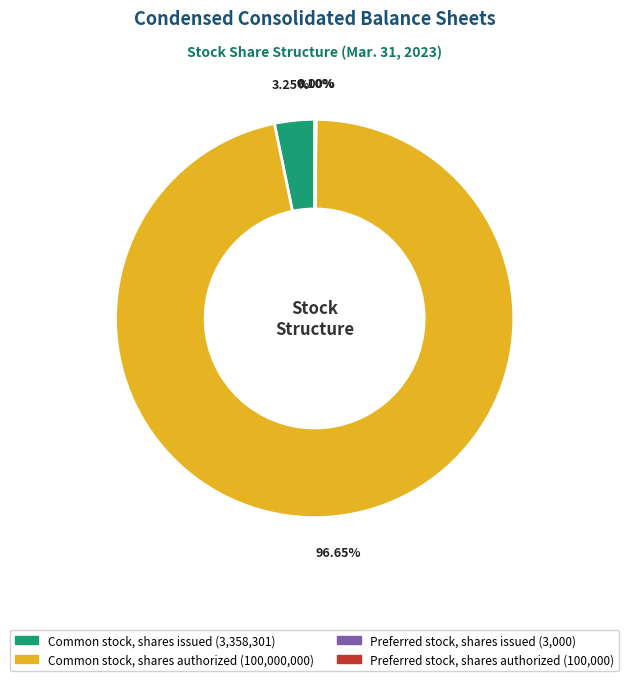

Which has a higher value, Common stock, shares issued or Common stock, shares authorized?

Common stock, shares authorized